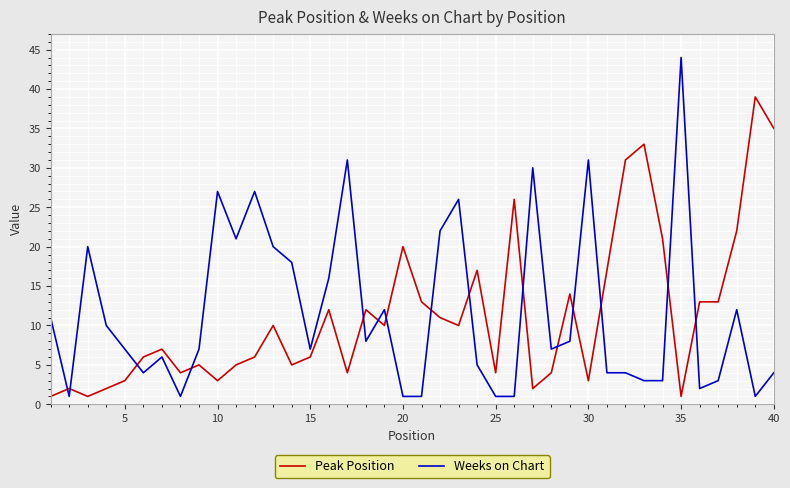

What is the difference between the maximum and minimum values in the Peak Position series?

38